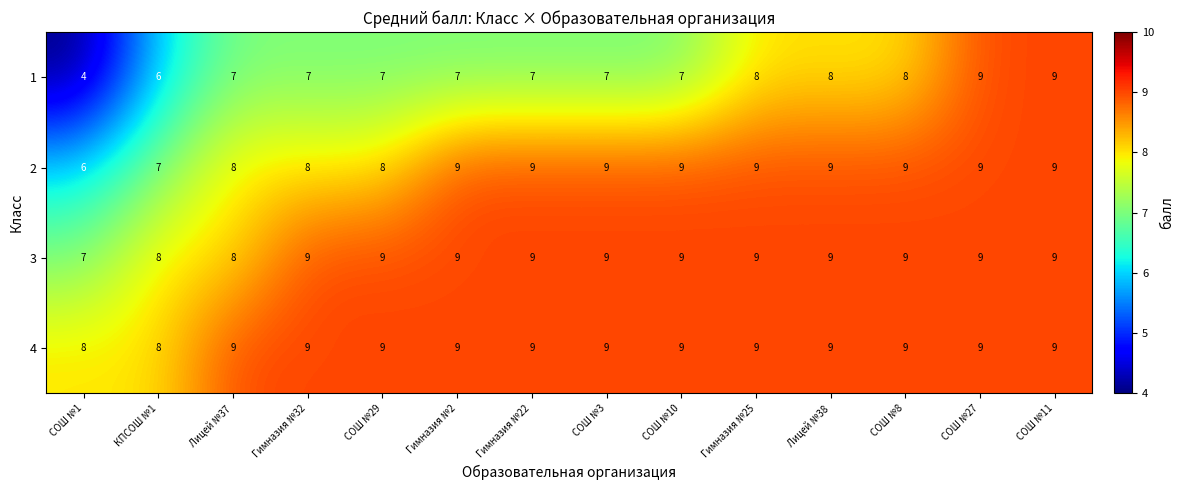

Rank the series at СОШ №1 from highest to lowest value.

4, 3, 2, 1